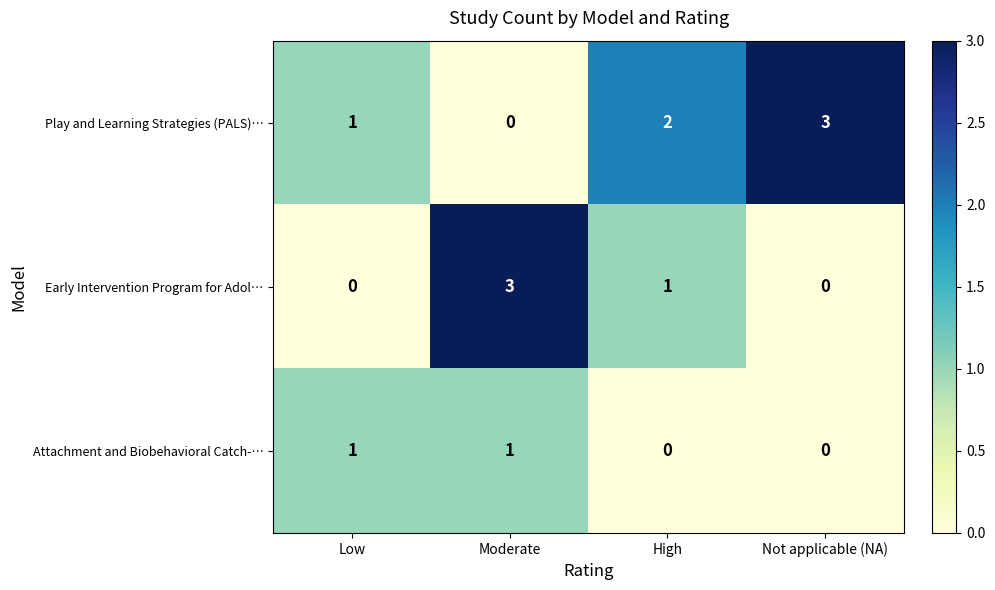

Which category has the highest value in the Early Intervention Program for Adol… series?

Moderate